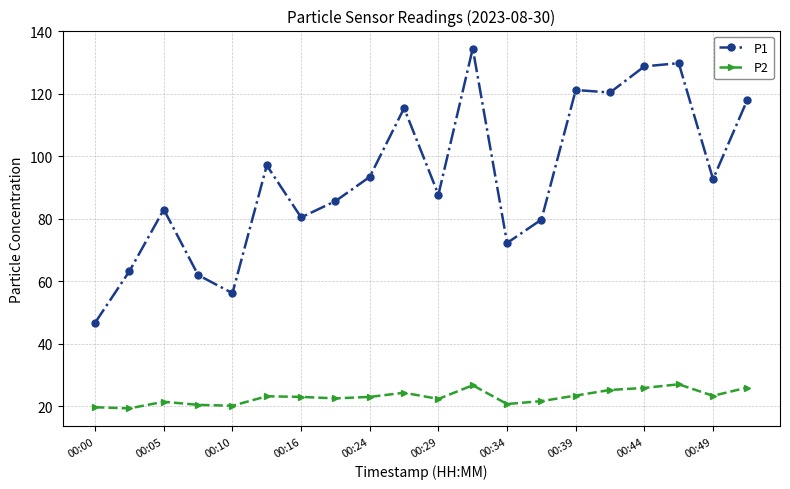

True or false: P1 has more than 0 points higher than both neighbors.

True